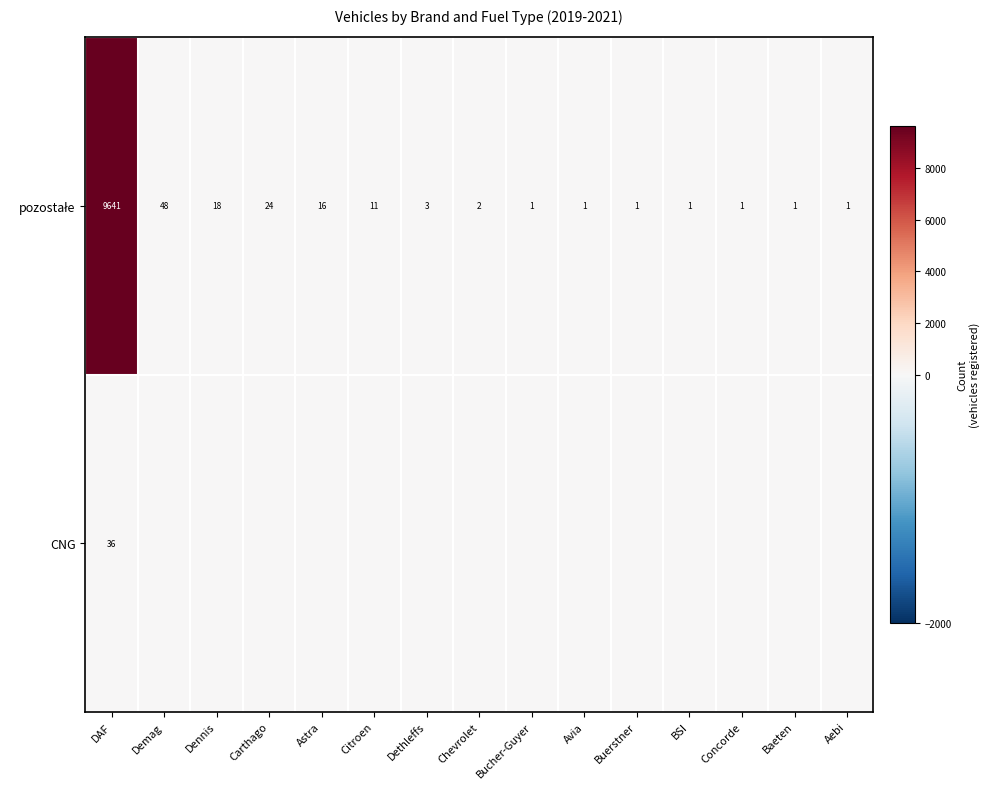

What is the spread (max minus min) of values at DAF?

9605